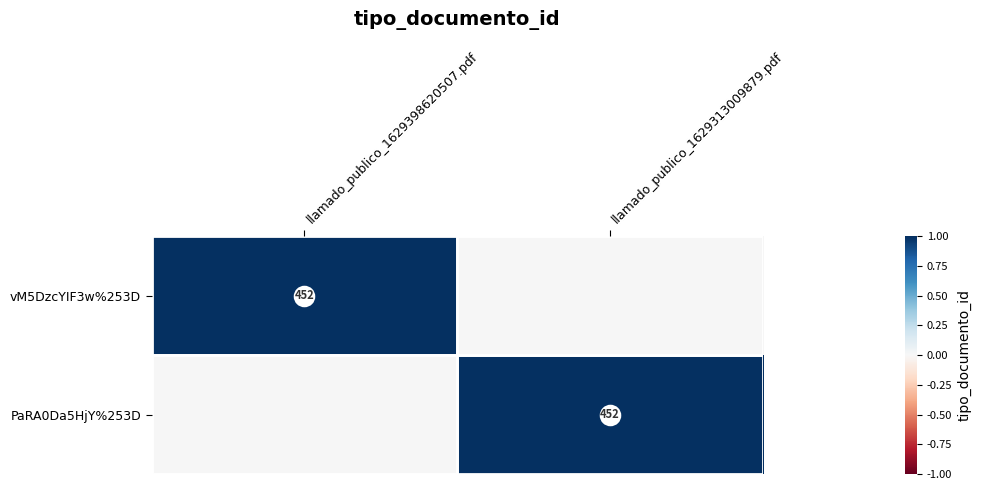

How many vM5DzcYIF3w%253D values are between 0 and 1?

2